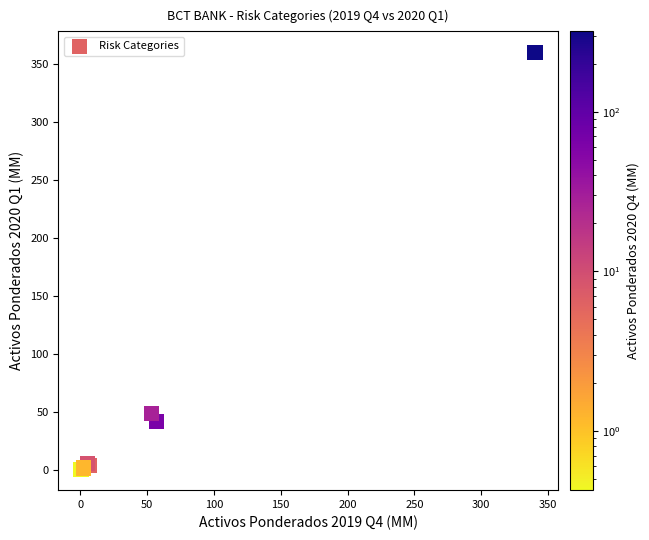

What Y value in the scatter plot is closest to 180?

48.8